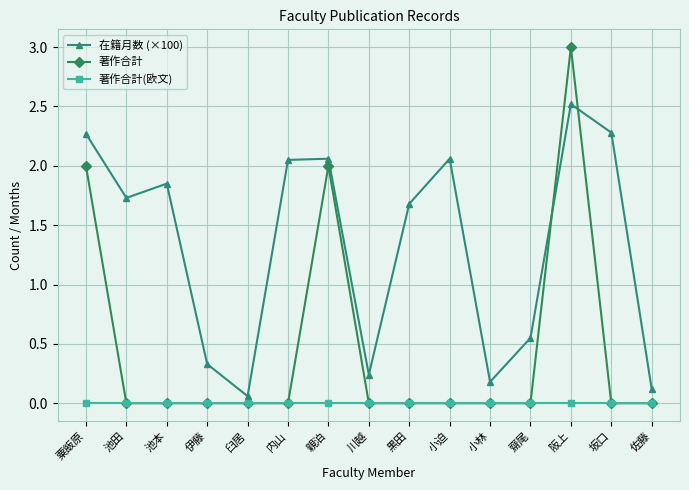

What is the label of the 15th point from the right?

粟飯原